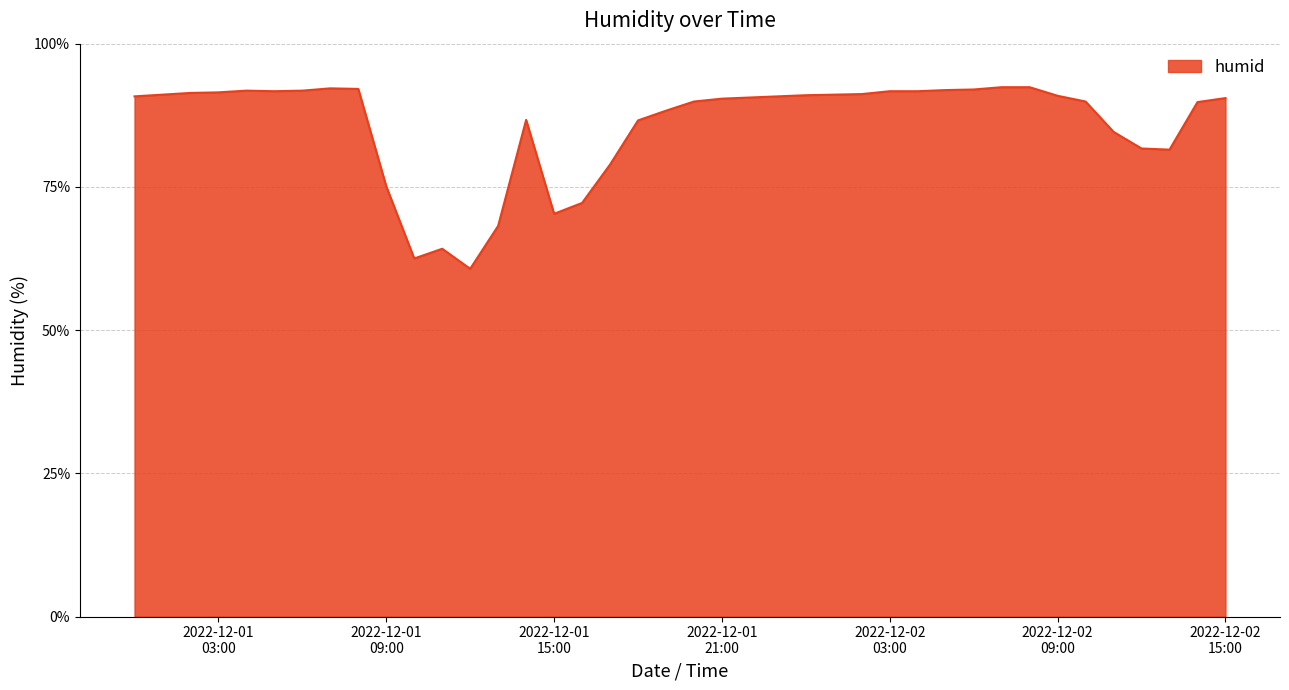

What is the difference between the maximum and minimum values?

31.7